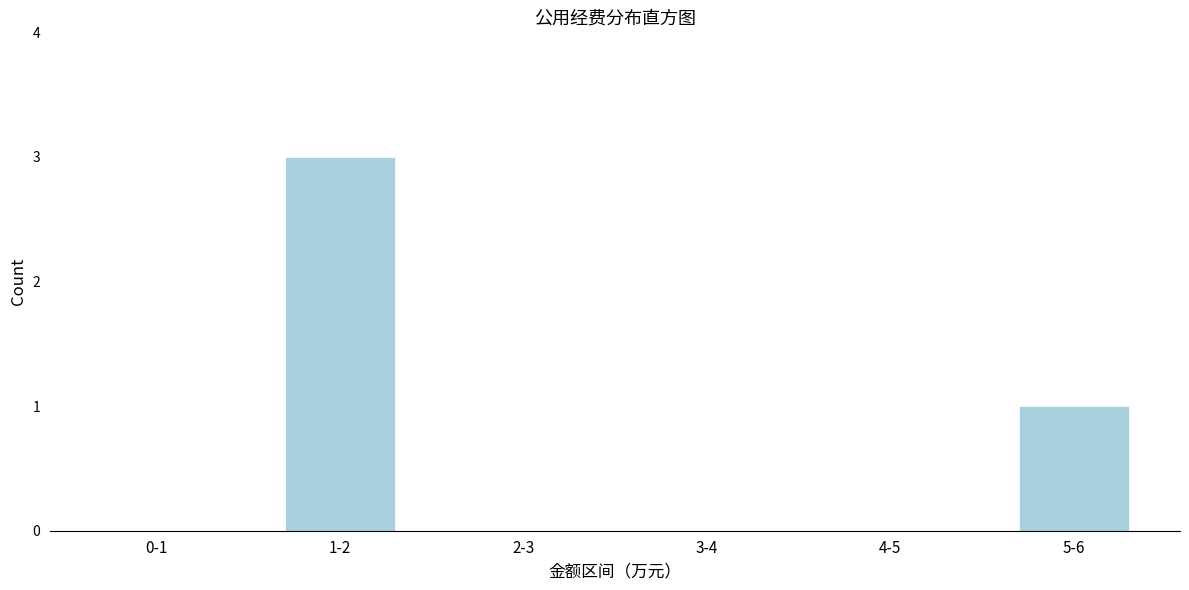

Reading right to left, transcribe all the data shown in this chart.

5-6=1	4-5=0	3-4=0	2-3=0	1-2=3	0-1=0